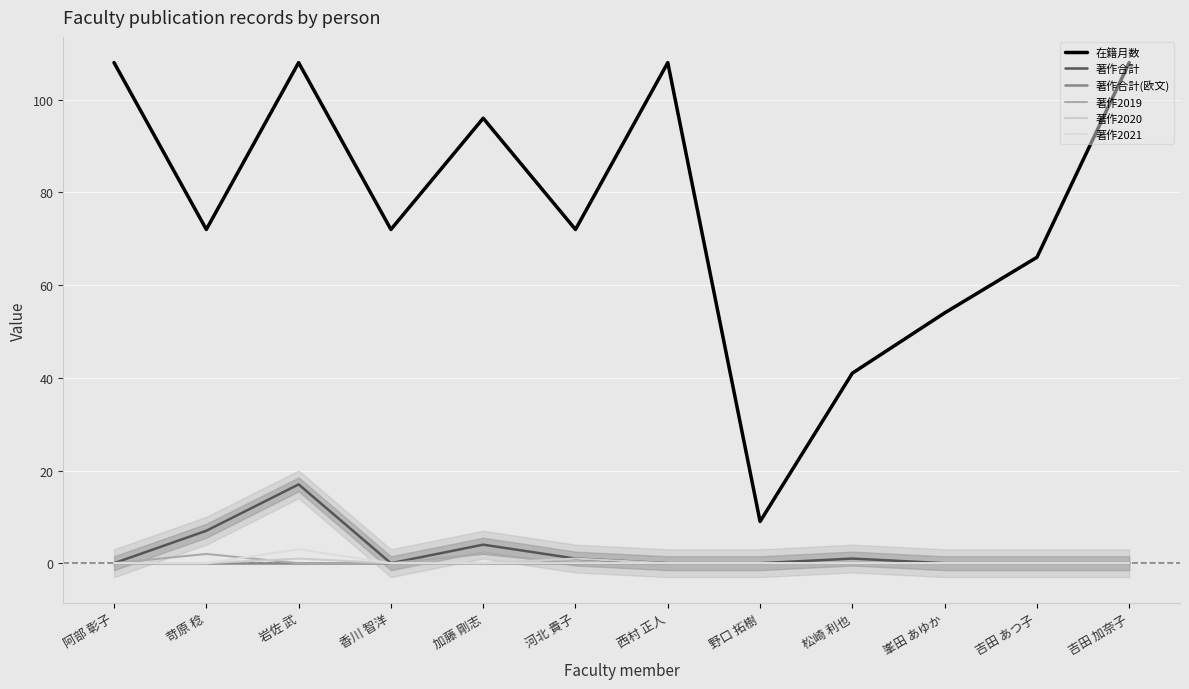

At which label is 著作合計 closest to 8?

苛原 稔